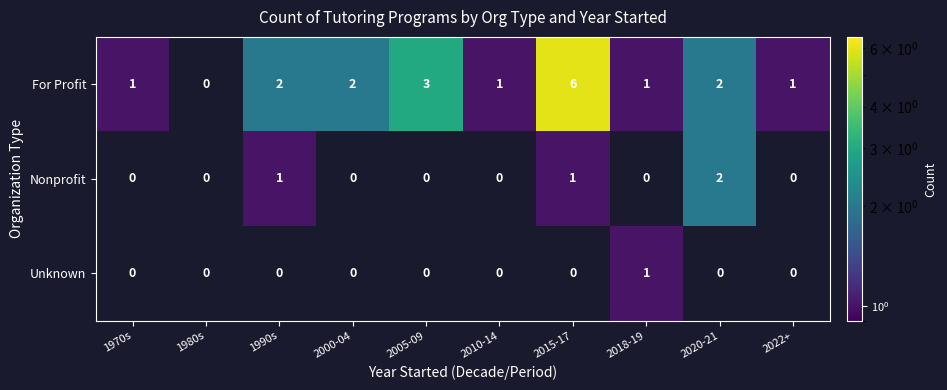

Count the number of data series in this chart.

3